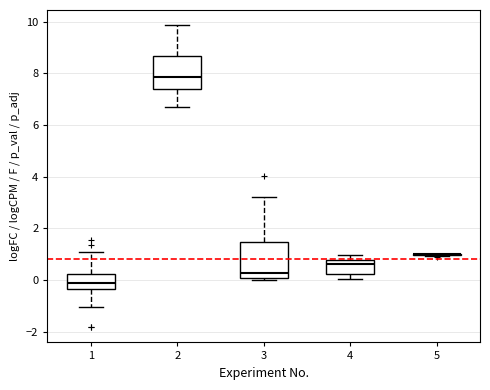

Reading left to right, read every box against the y-axis: the position of its median line, the range the box covers, and the ends of its whiskers. The values are not printed on the chart, so give them approximately, as read against the axis.

1: median -0.2, box -0.4 to 0.2, whiskers -1.0 to 1.0
2: median 7.8, box 7.4 to 8.6, whiskers 6.6 to 9.8
3: median 0.2, box 0.0 to 1.4, whiskers 0.0 (just below the box's lower edge) to 3.2
4: median 0.6, box 0.2 to 0.8, whiskers 0.0 to 1.0
5: box collapsed to a line at 1.0, whiskers 1.0 to 1.0